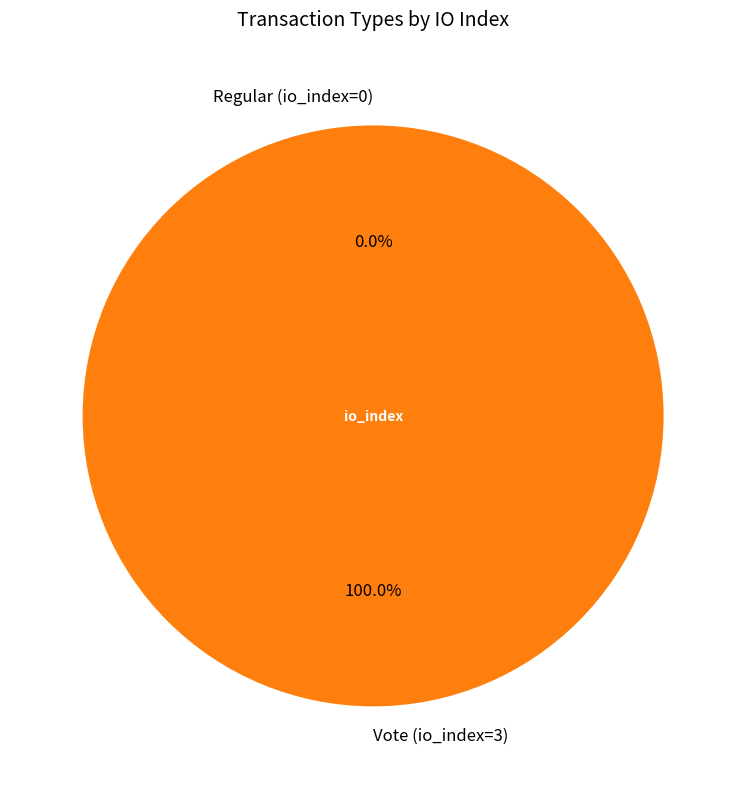

To the nearest percent, what is the difference between the largest and smallest slice percentages?

100%